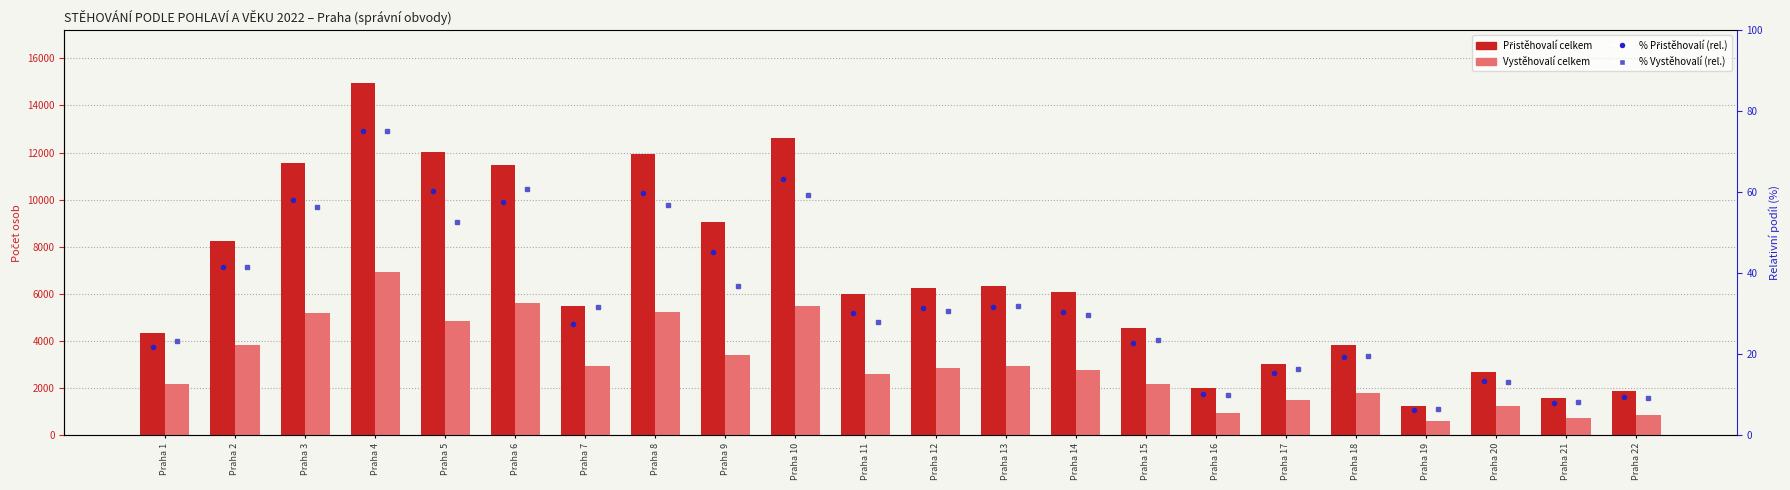

Which category has the lowest value in the % Vystěhovalí (rel.) series?

Praha 19